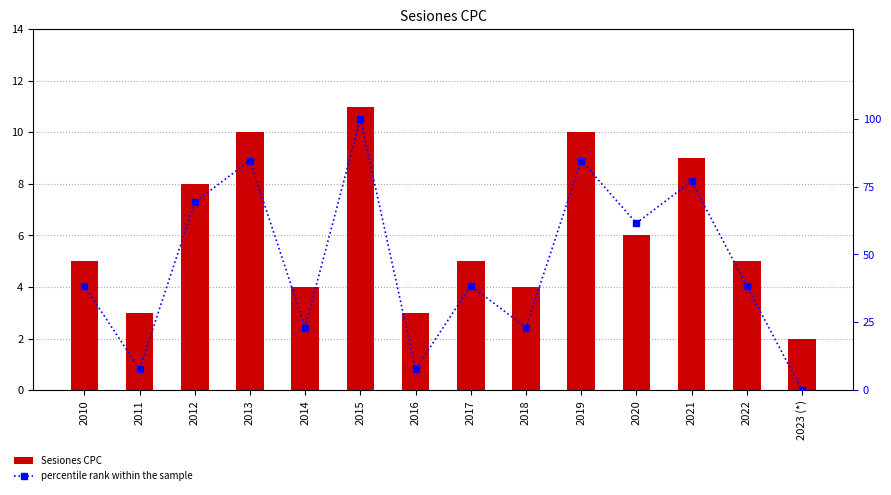

Is the value of percentile rank within the sample at 2012 greater than the value of Sesiones CPC at 2014?

Yes